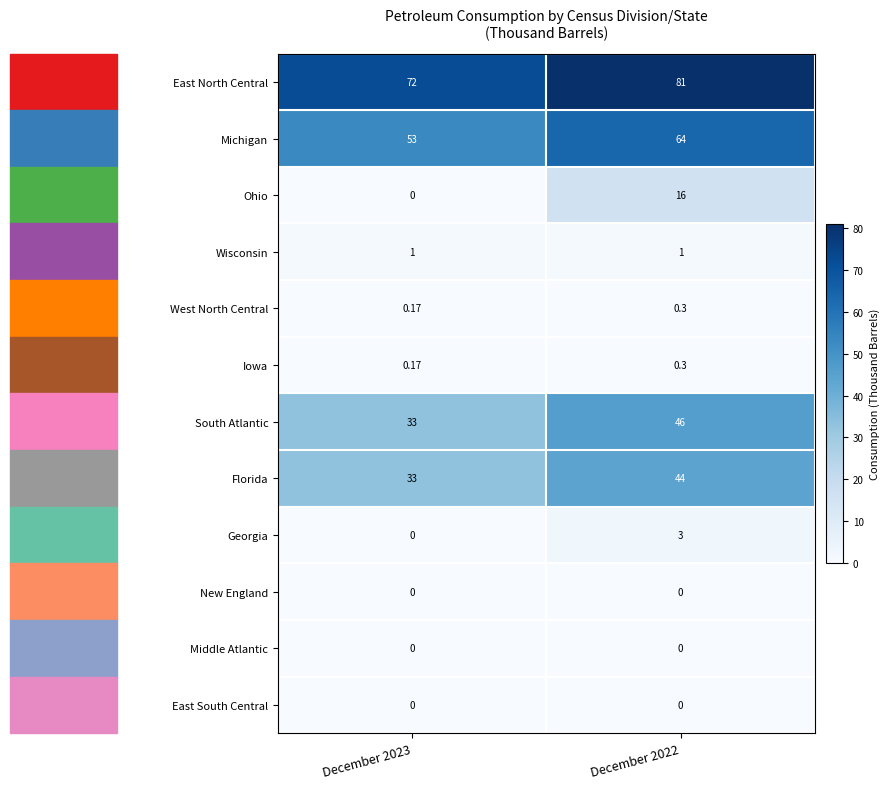

Which series has the widest spread of values?

Ohio